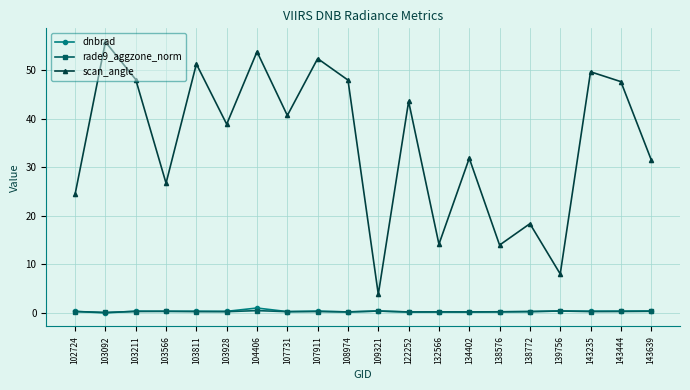

Count the rade9_aggzone_norm values in the range 0 to 1.

20